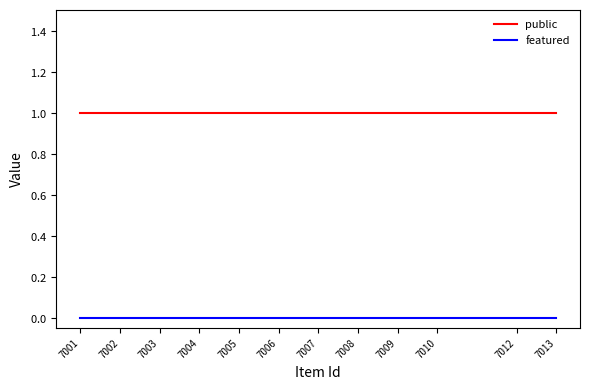

True or false: public has a value of 0 at 7009.

False